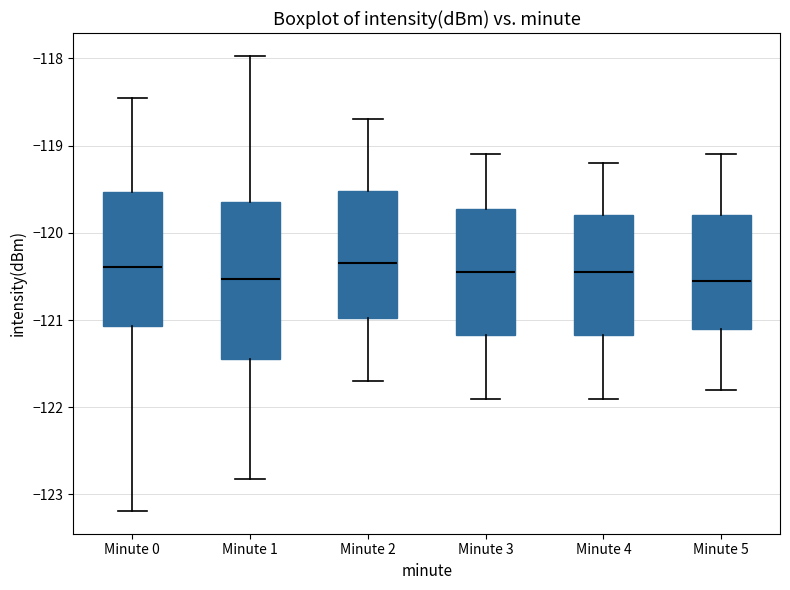

Where is the upper edge of the box for Minute 4 on the y-axis? The values are not printed on the chart, so give them approximately, as read against the axis.

-119.8